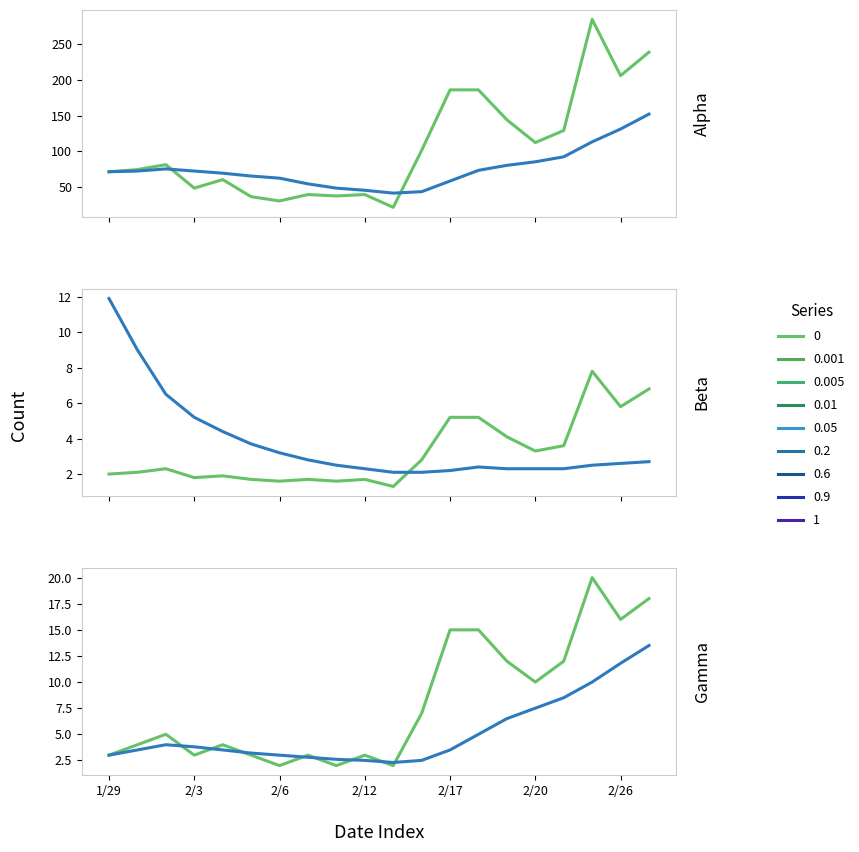

True or false: Daily Count has a value of 16.1 at 2/20.

False